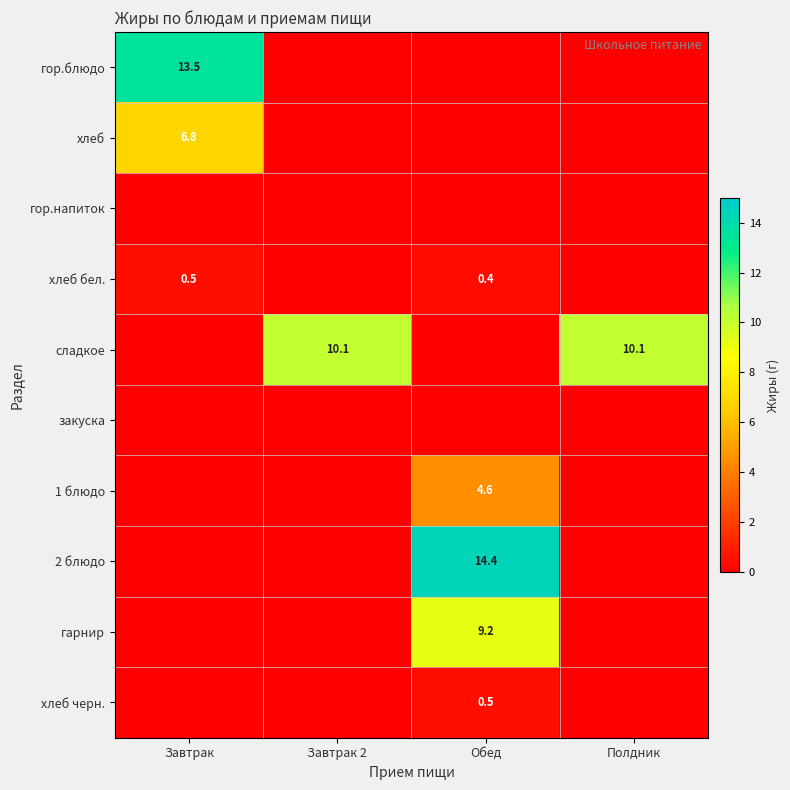

What is the highest value of the хлеб черн. series?

0.5